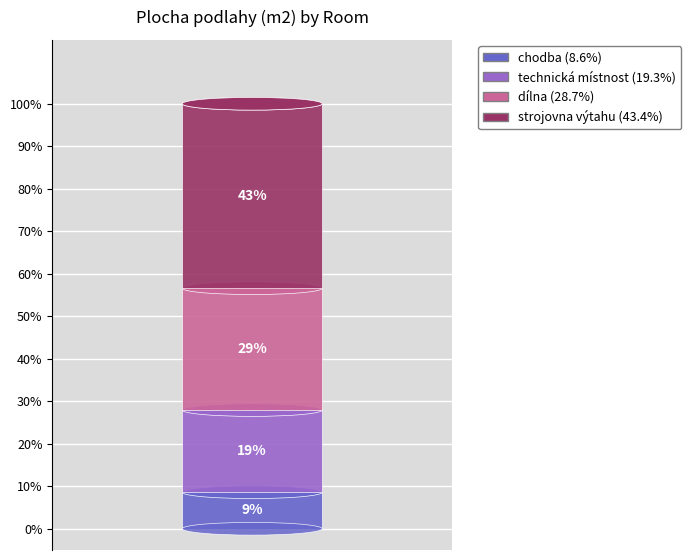

How many segments does this pie chart have?

4